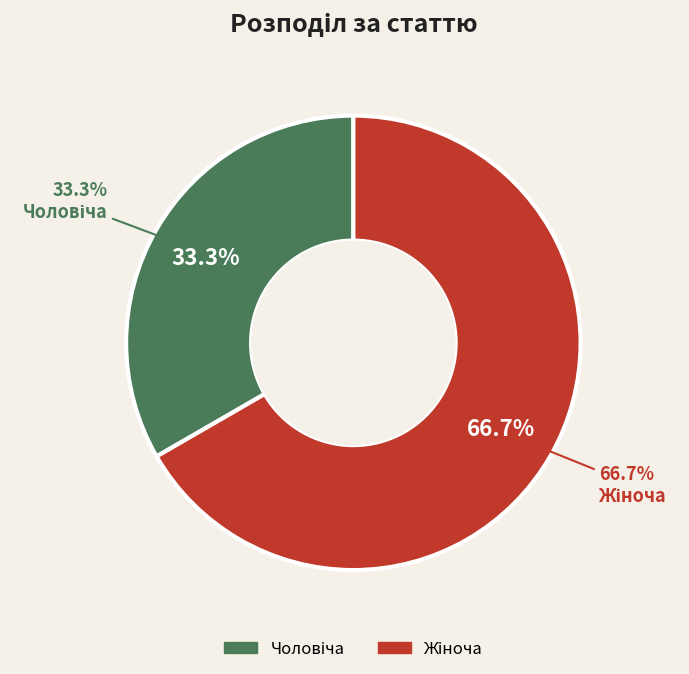

Which slice is the smallest?

Чоловіча